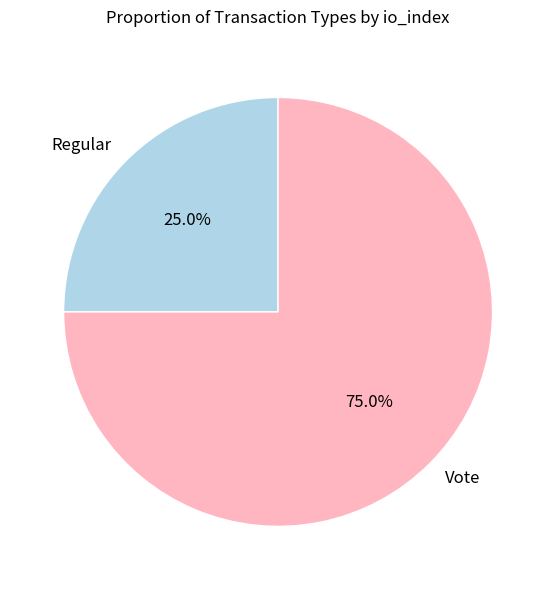

Count the number of slices in the pie.

2